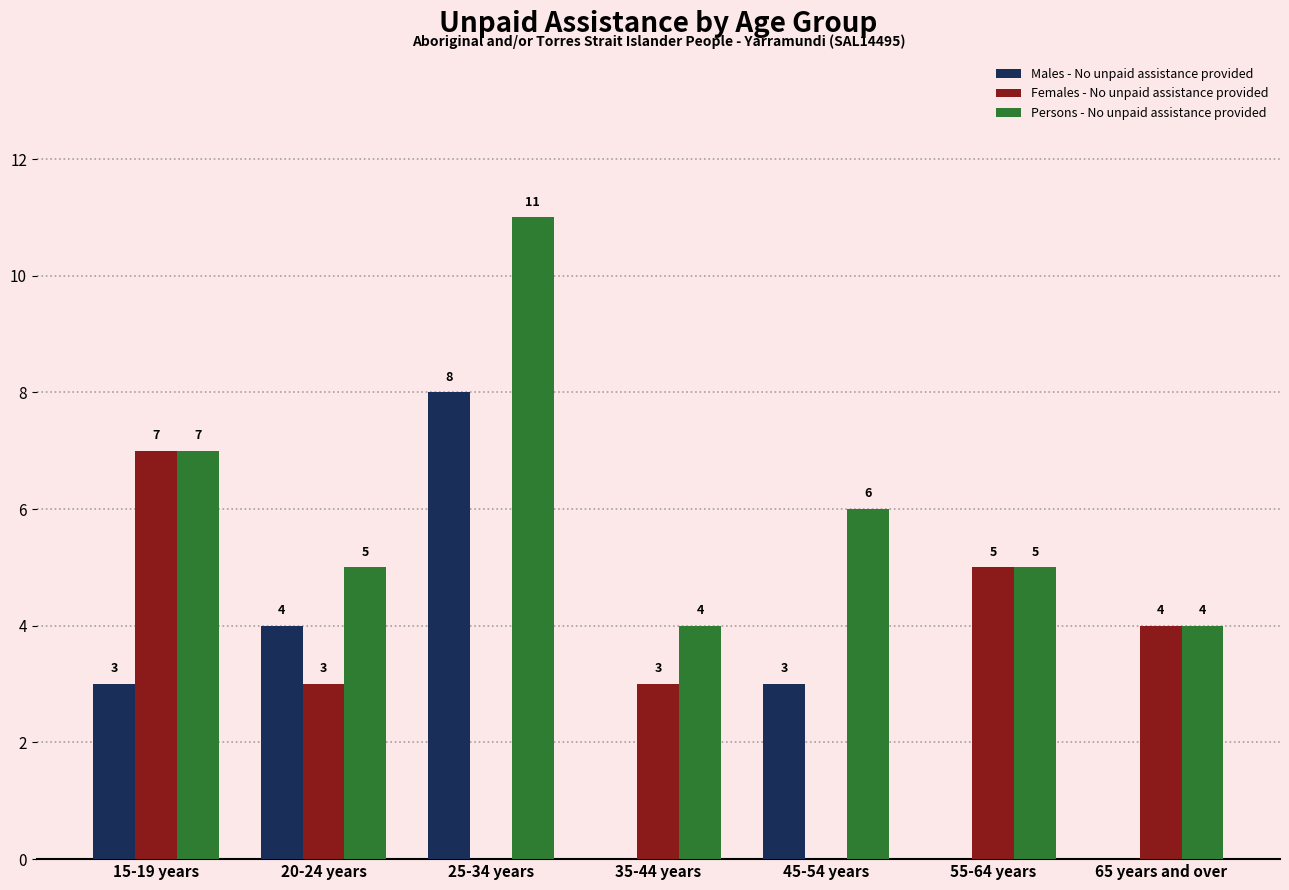

Reading left to right, extract all data points from this chart.

Males - No unpaid assistance provided: 15-19 years=3	20-24 years=4	25-34 years=8	35-44 years=0	45-54 years=3	55-64 years=0	65 years and over=0
Females - No unpaid assistance provided: 15-19 years=7	20-24 years=3	25-34 years=0	35-44 years=3	45-54 years=0	55-64 years=5	65 years and over=4
Persons - No unpaid assistance provided: 15-19 years=7	20-24 years=5	25-34 years=11	35-44 years=4	45-54 years=6	55-64 years=5	65 years and over=4